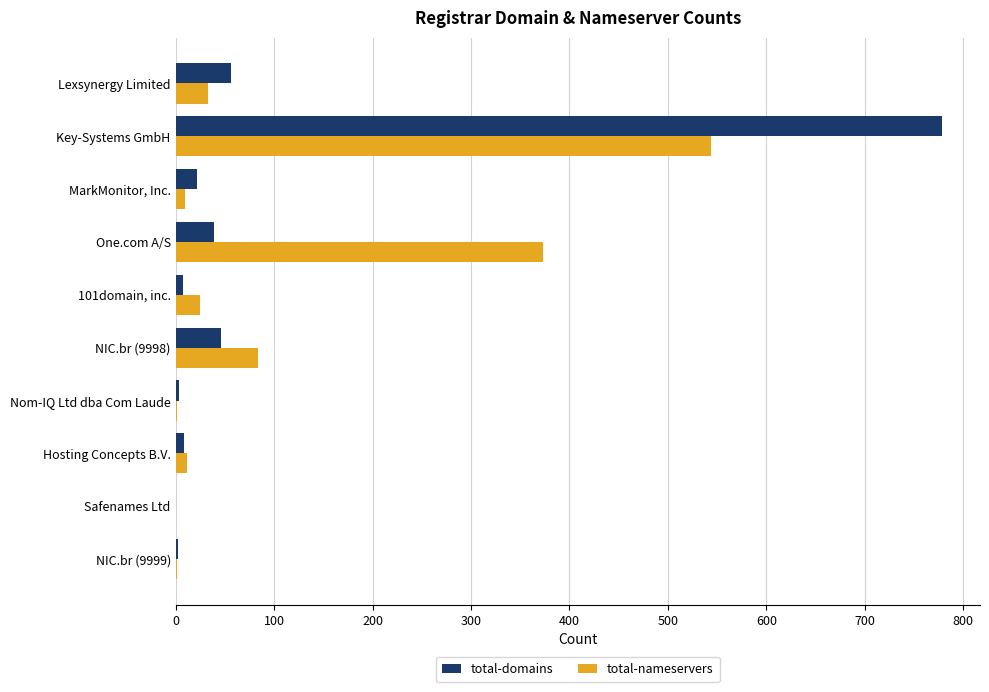

What is the sum of the total-domains values at Key-Systems GmbH and NIC.br (9998)?

824